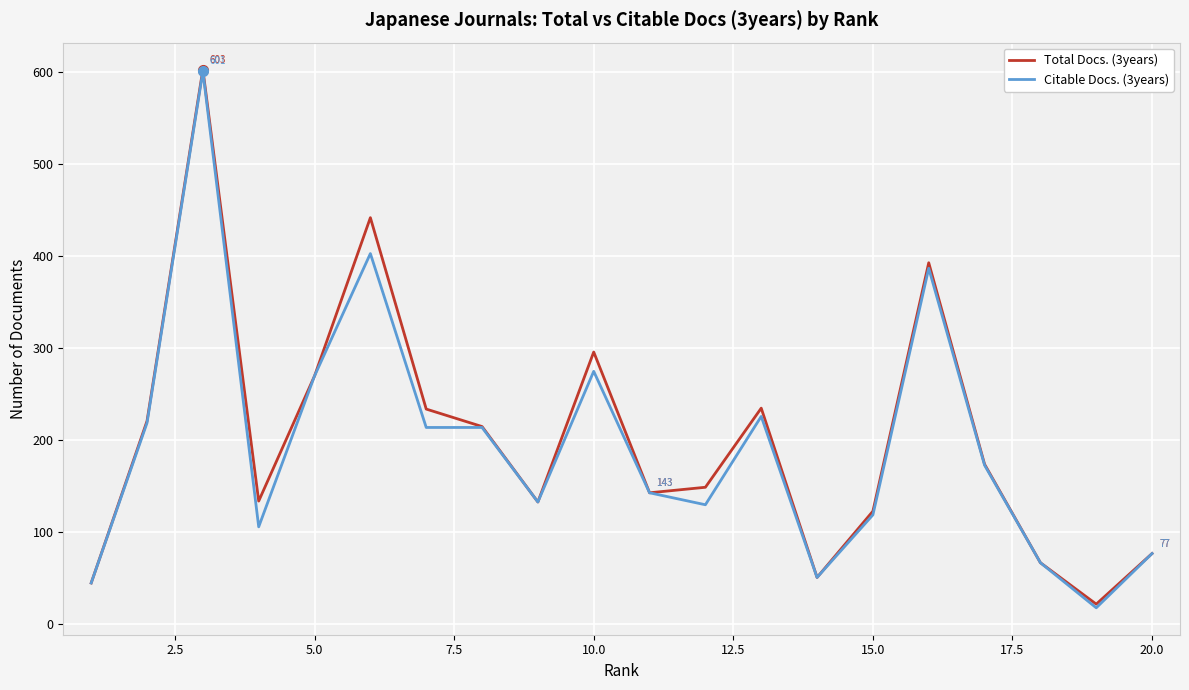

What is the lowest value of the Total Docs. (3years) series?

22